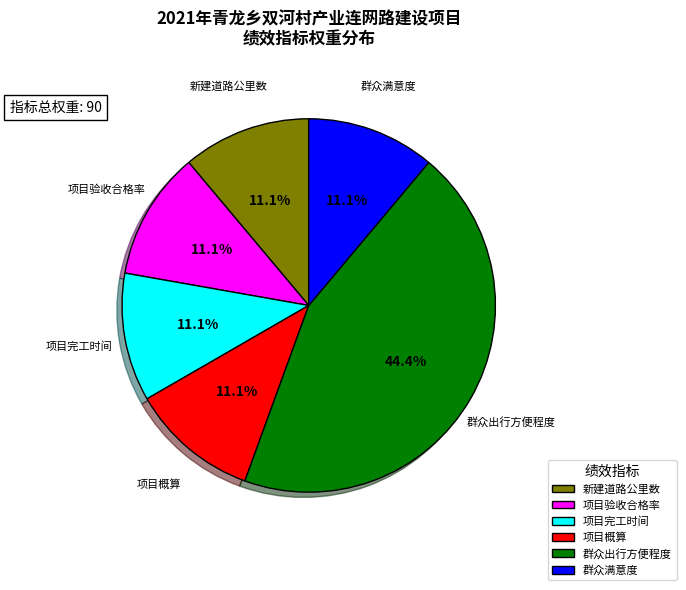

What is the largest slice in the pie chart?

群众出行方便程度